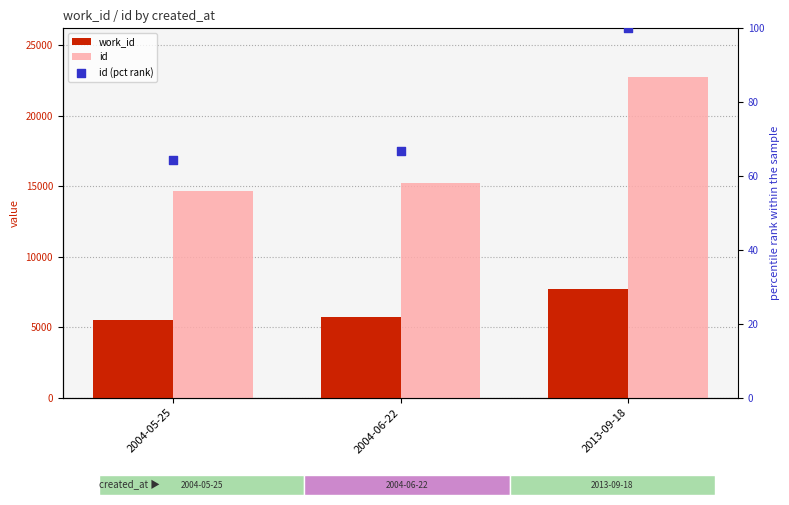

What are all the series names shown in the legend?

work_id, id, id (pct rank)